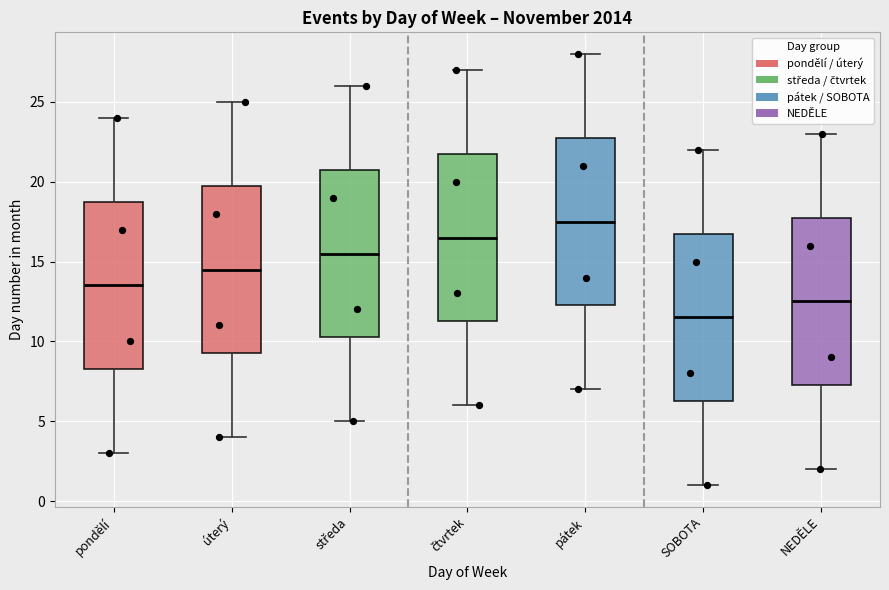

Reading left to right, read every box against the y-axis: the position of its median line, the range the box covers, and the ends of its whiskers. The values are not printed on the chart, so give them approximately, as read against the axis.

pondělí: median 13.5, box 8.5 to 19.0, whiskers 3.0 to 24.0
úterý: median 14.5, box 9.5 to 20.0, whiskers 4.0 to 25.0
středa: median 15.5, box 10.5 to 21.0, whiskers 5.0 to 26.0
čtvrtek: median 16.5, box 11.5 to 22.0, whiskers 6.0 to 27.0
pátek: median 17.5, box 12.5 to 23.0, whiskers 7.0 to 28.0
SOBOTA: median 11.5, box 6.5 to 17.0, whiskers 1.0 to 22.0
NEDĚLE: median 12.5, box 7.5 to 18.0, whiskers 2.0 to 23.0